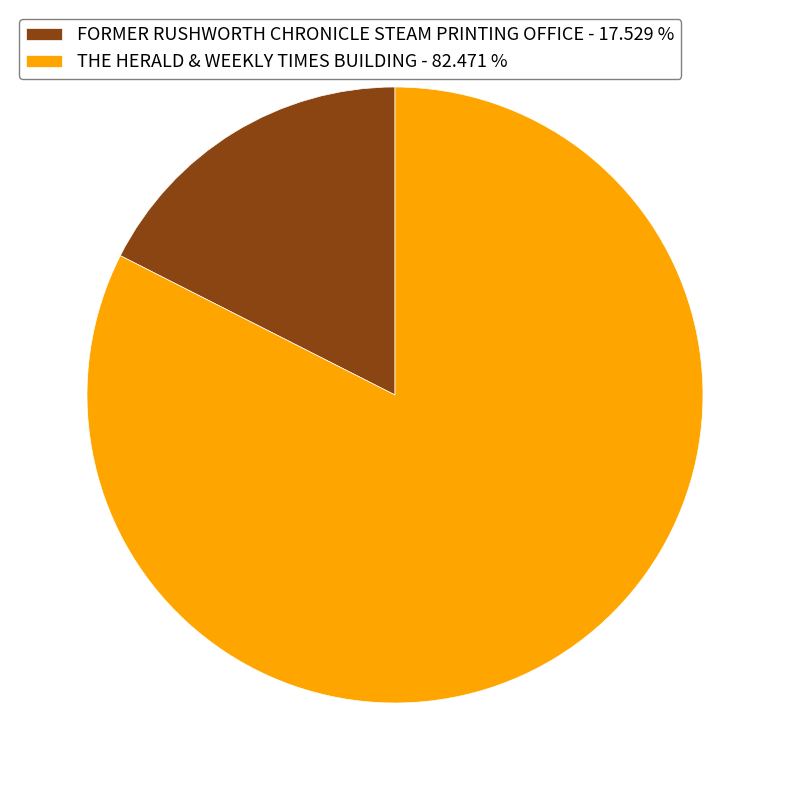

How many slices are in this pie chart?

2